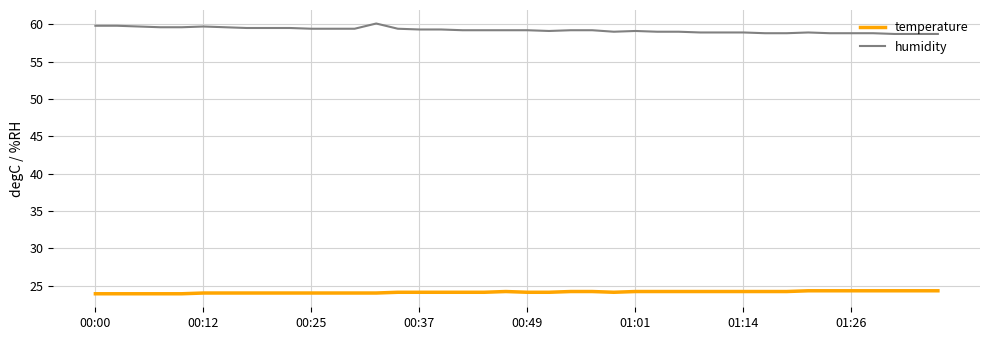

List the series in order of their overall mean, lowest first.

temperature, humidity